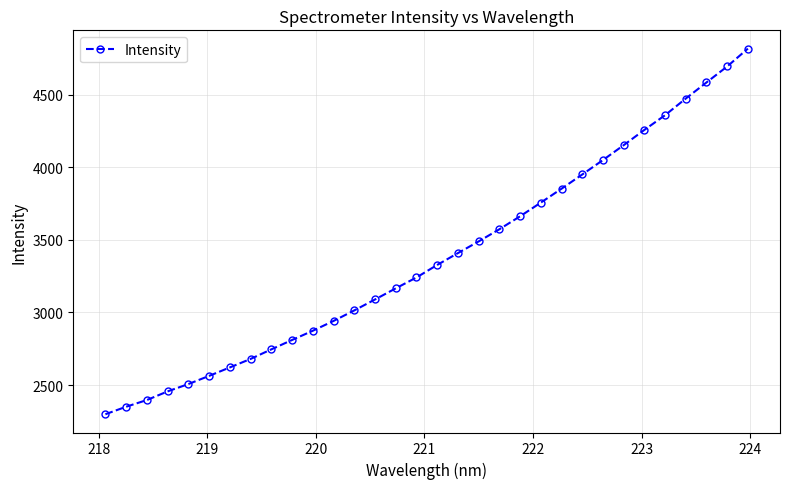

What is the smallest value displayed?

2299.0